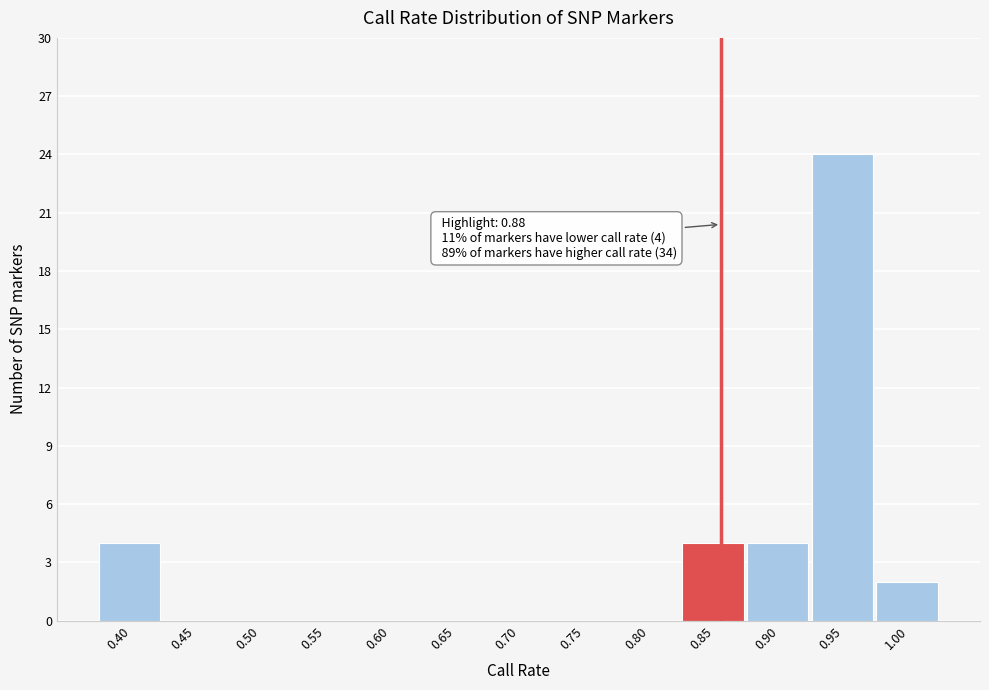

Between 0.40 and 0.60, which is larger?

0.40